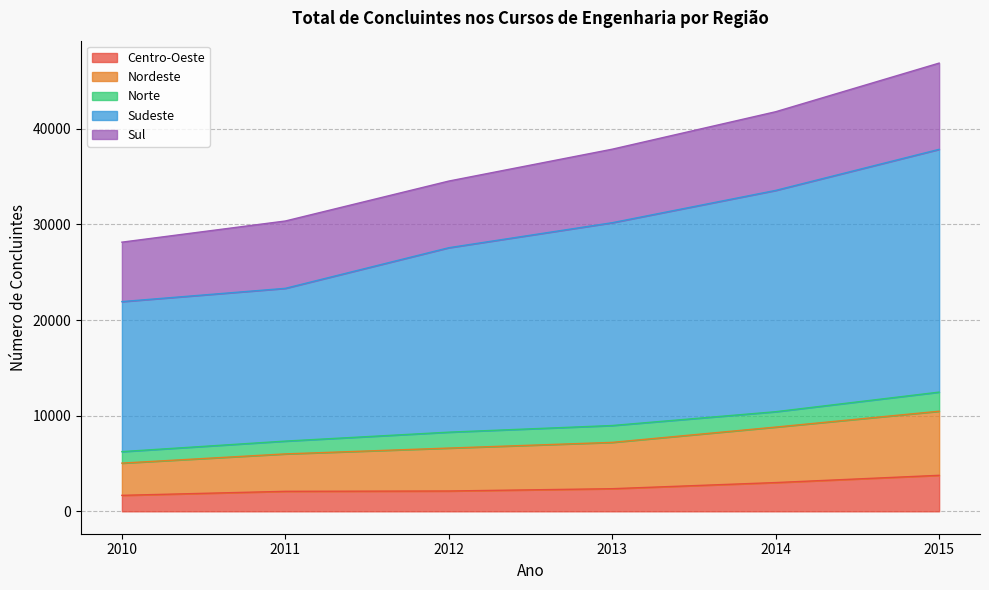

Does the chart display data point markers on the line(s)?

No